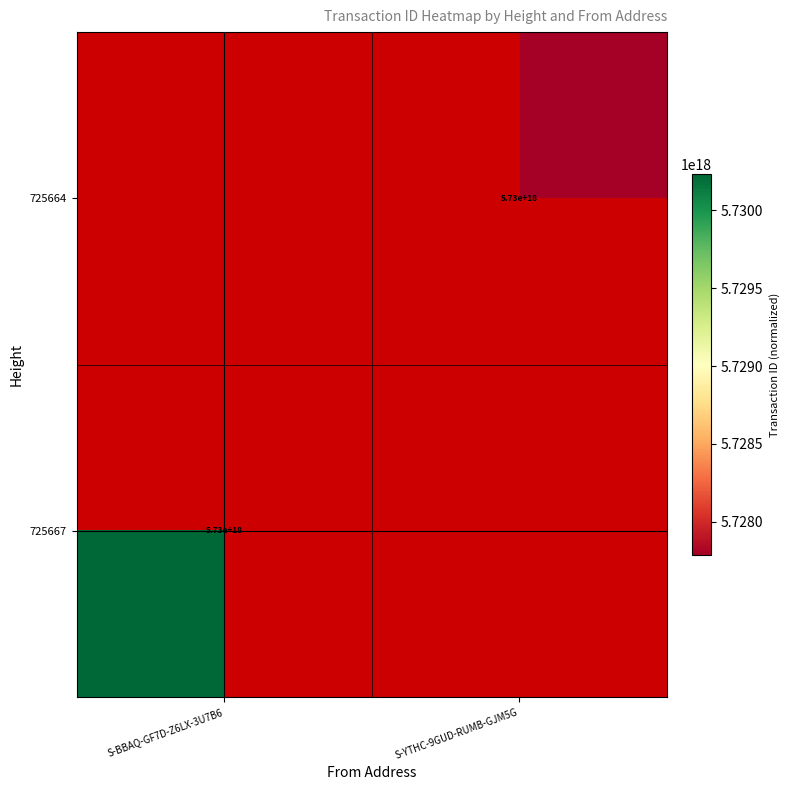

How many categories are shown in the chart?

2